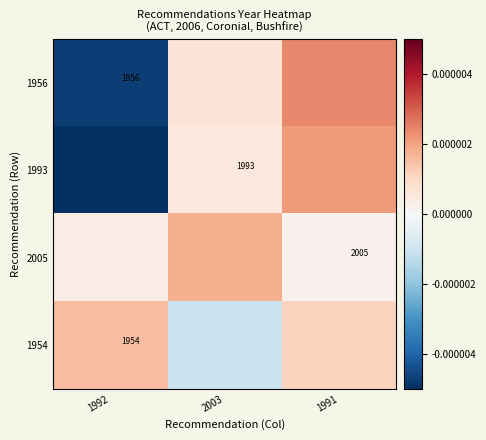

The value of 2005 at 1991 is 2668.8. True or false?

False